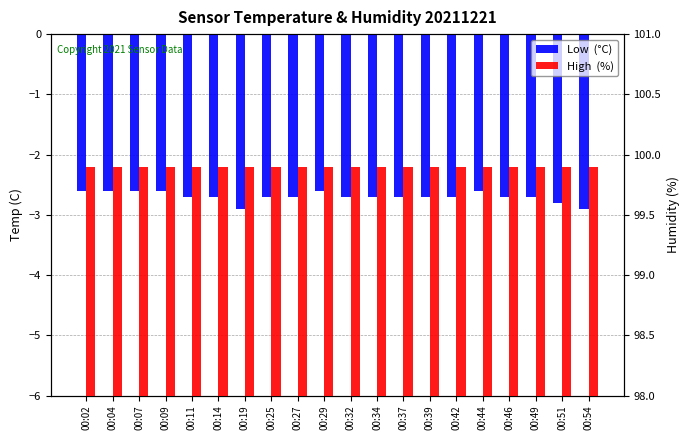

Which category has the highest value in the High  (%) series?

00:02